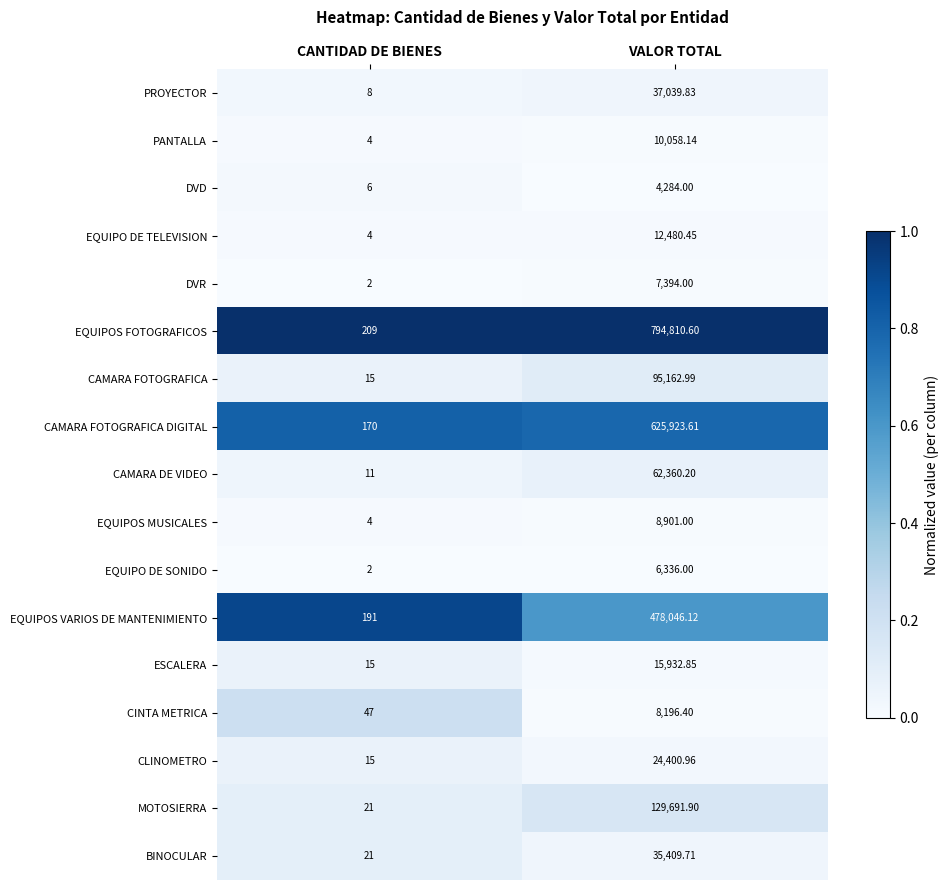

At which category is the sum across all series the highest?

VALOR TOTAL